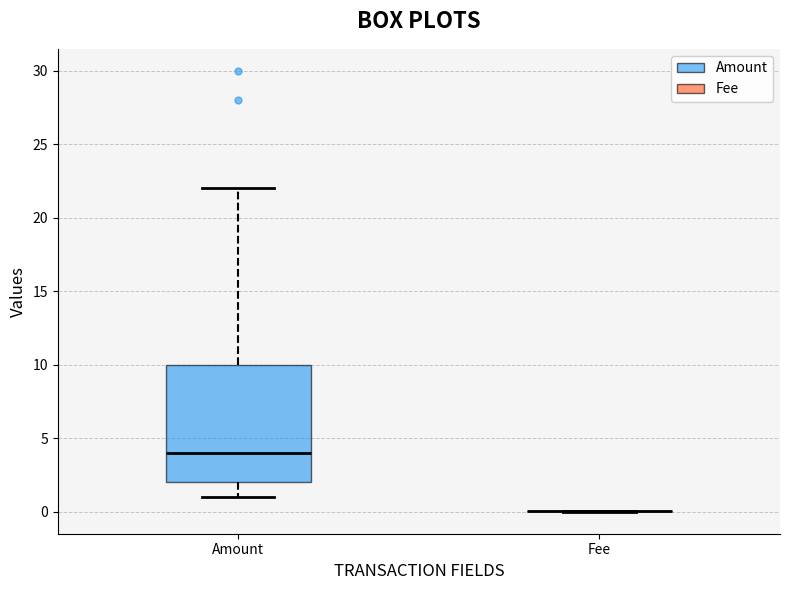

Reading left to right, read every box against the y-axis: the position of its median line, the range the box covers, and the ends of its whiskers. The values are not printed on the chart, so give them approximately, as read against the axis.

Amount: median 4, box 2 to 10, whiskers 1 to 22
Fee: box collapsed to a line at 0, whiskers 0 to 0